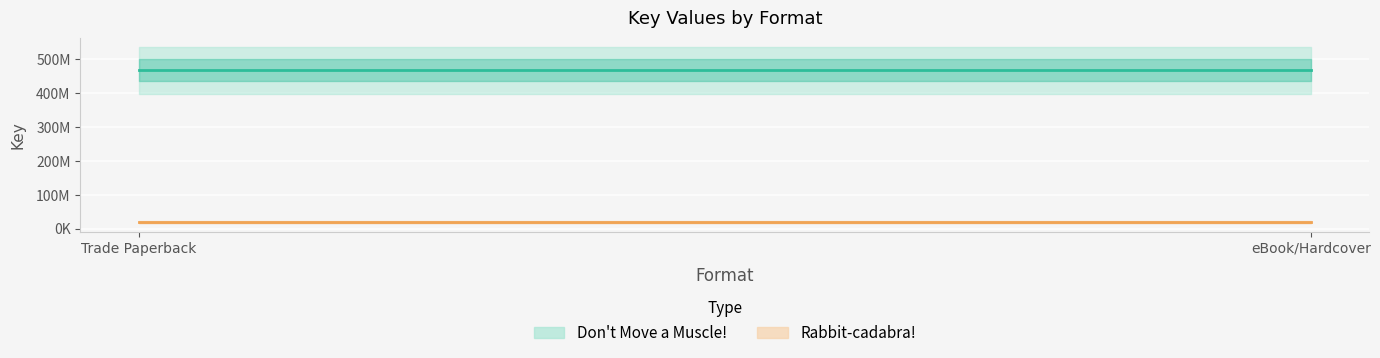

What are all the series names shown in the legend?

Don't Move a Muscle!, Rabbit-cadabra!